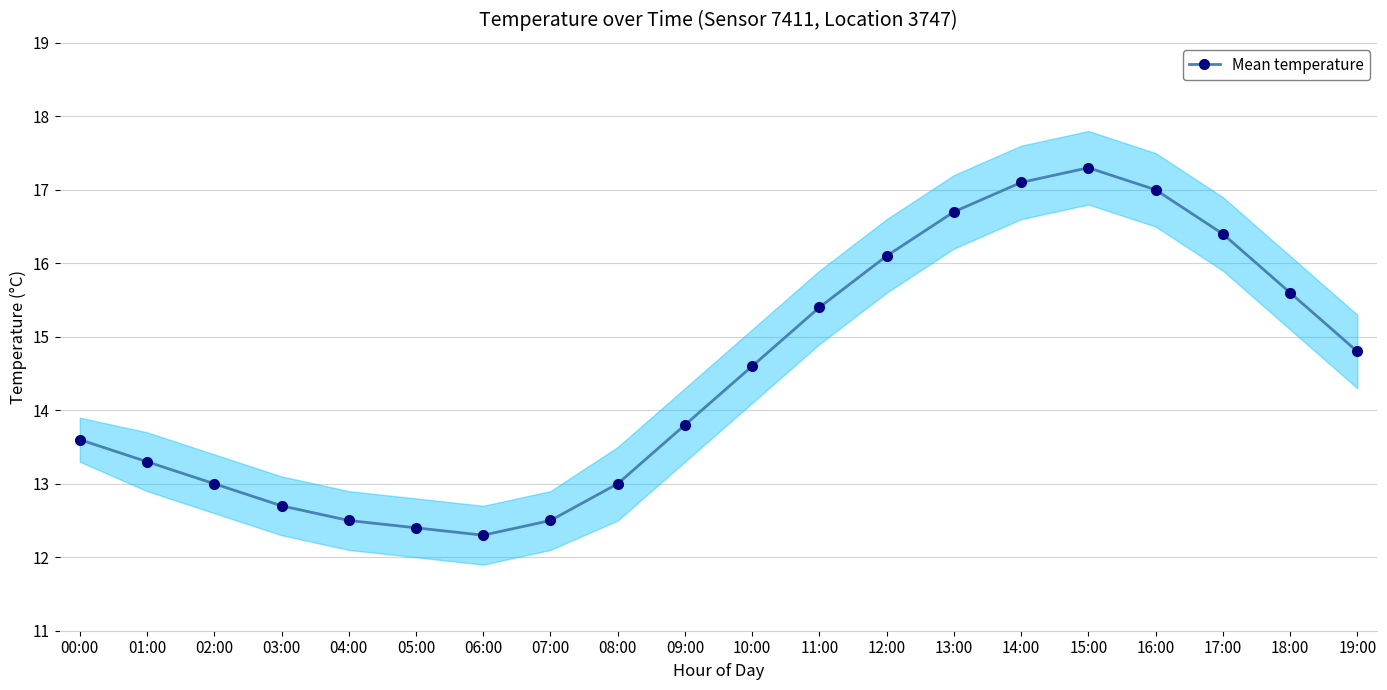

Reading left to right, list all the values displayed in this chart.

13.6	13.3	13.0	12.7	12.5	12.4	12.3	12.5	13.0	13.8	14.6	15.4	16.1	16.7	17.1	17.3	17.0	16.4	15.6	14.8